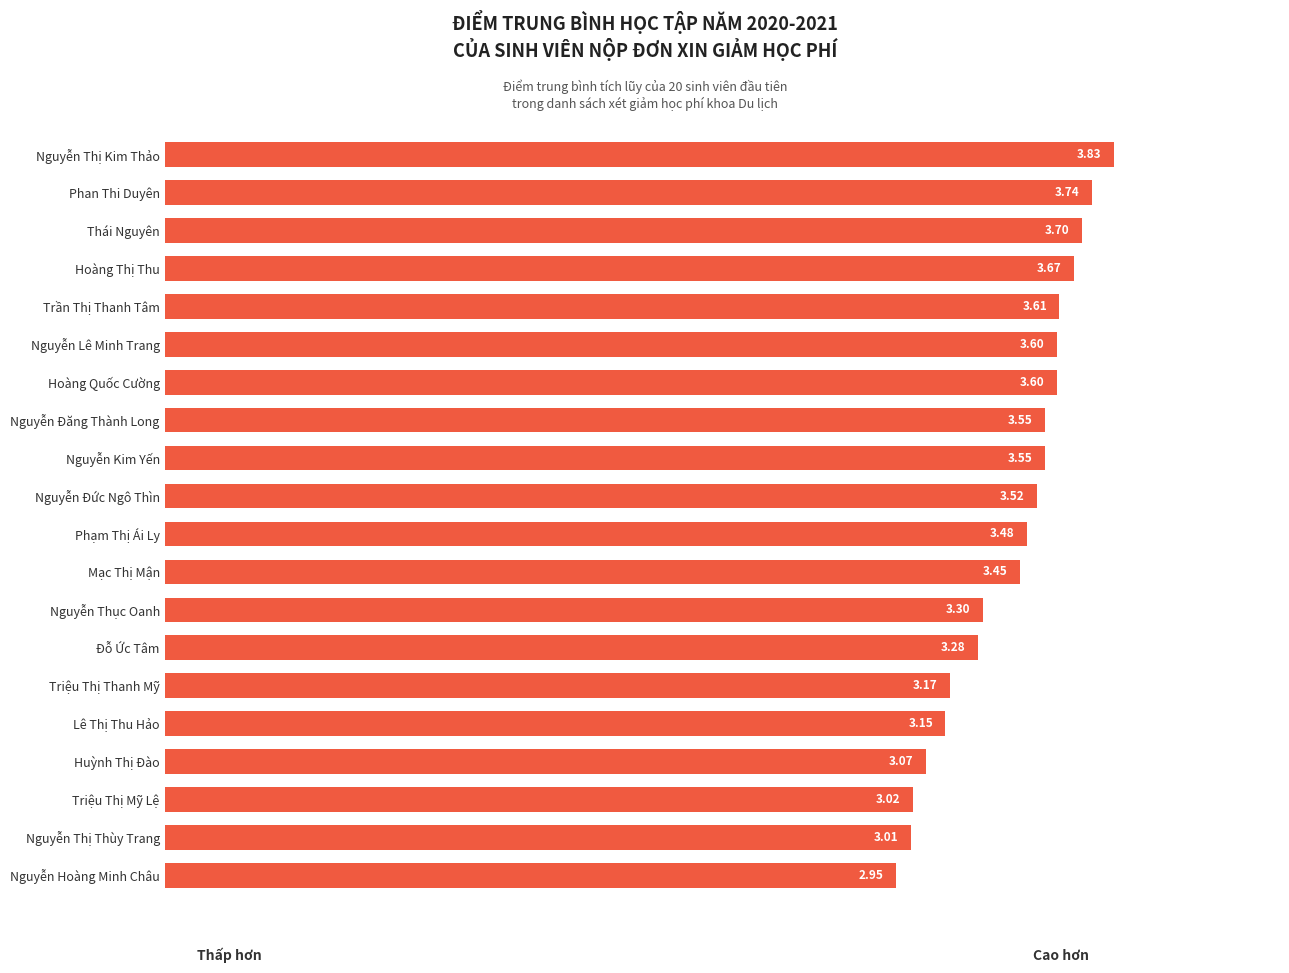

Between Nguyễn Thị Thùy Trang and Nguyễn Hoàng Minh Châu, which is larger?

Nguyễn Thị Thùy Trang